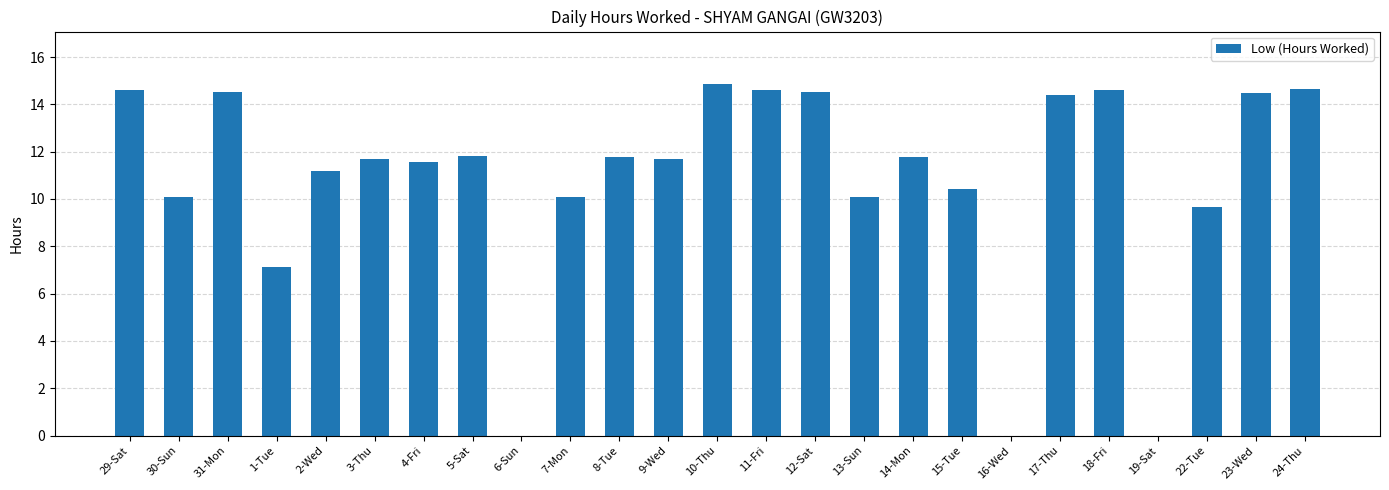

Approximately how many times larger is the value at 17-Thu compared to 31-Mon?

1.0